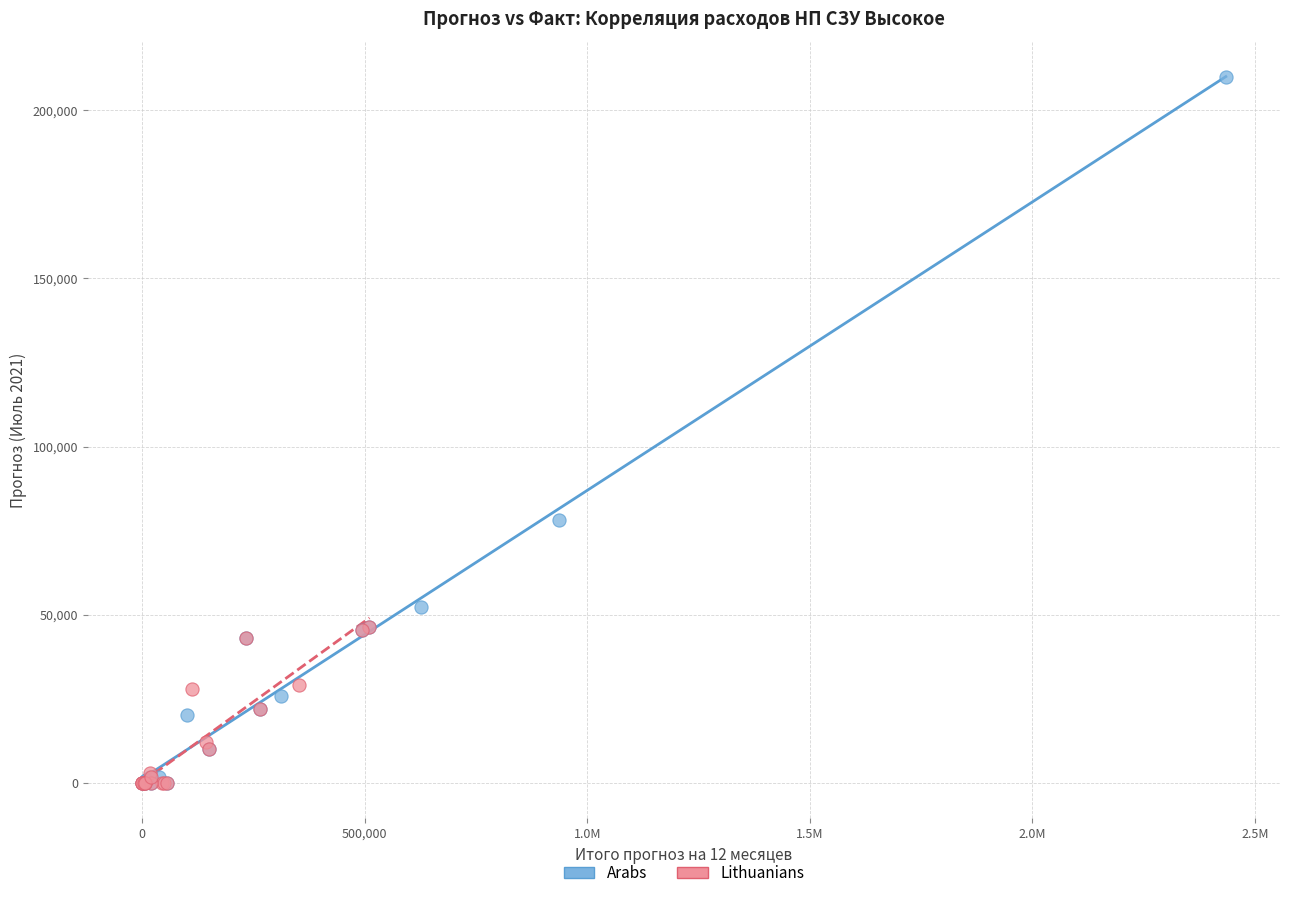

Which series has the largest Y range (max minus min)?

Arabs